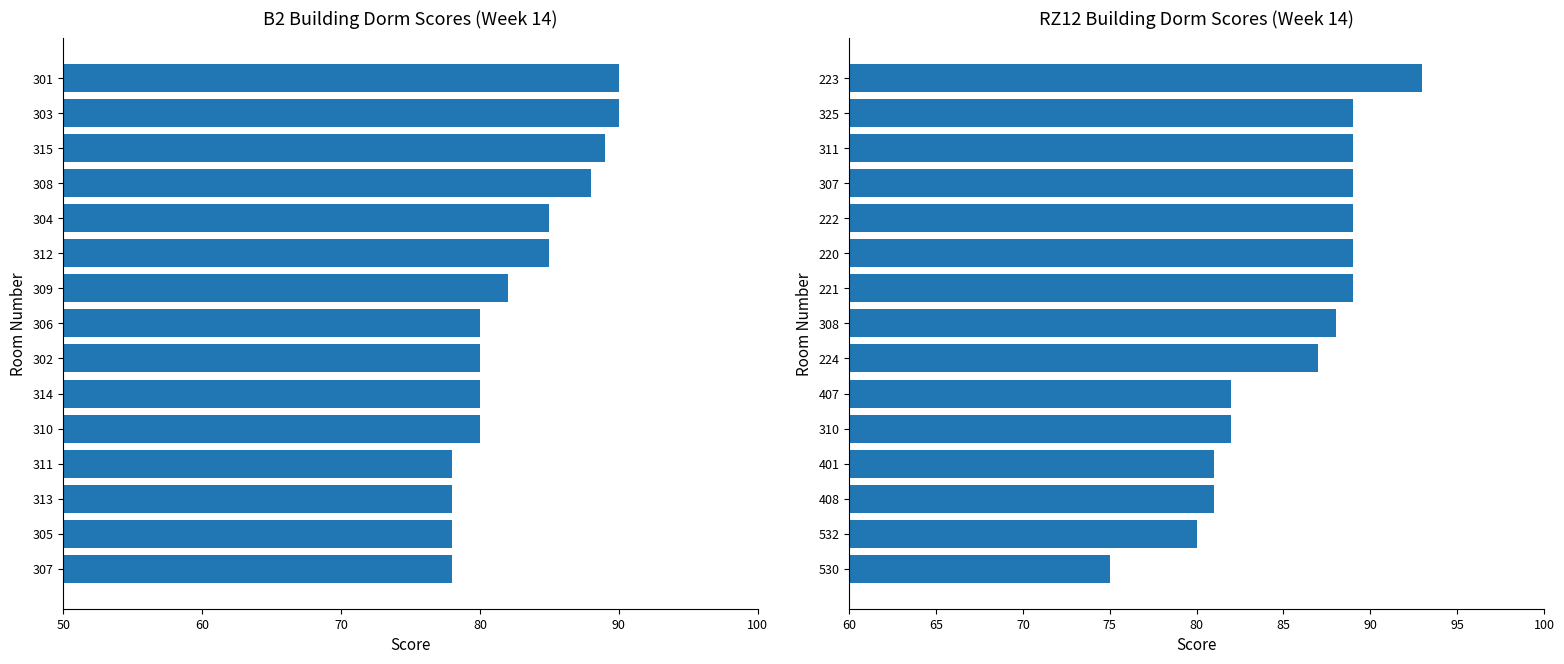

Reading left to right, transcribe all the data shown in this chart.

B2: 78	78	78	78	80	80	80	80	82	85	85	88	89	90	90
RZ12: 75	80	81	81	82	82	87	88	89	89	89	89	89	89	93